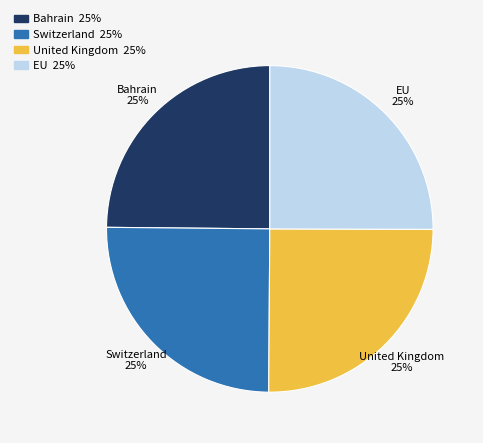

How many segments does this pie chart have?

4